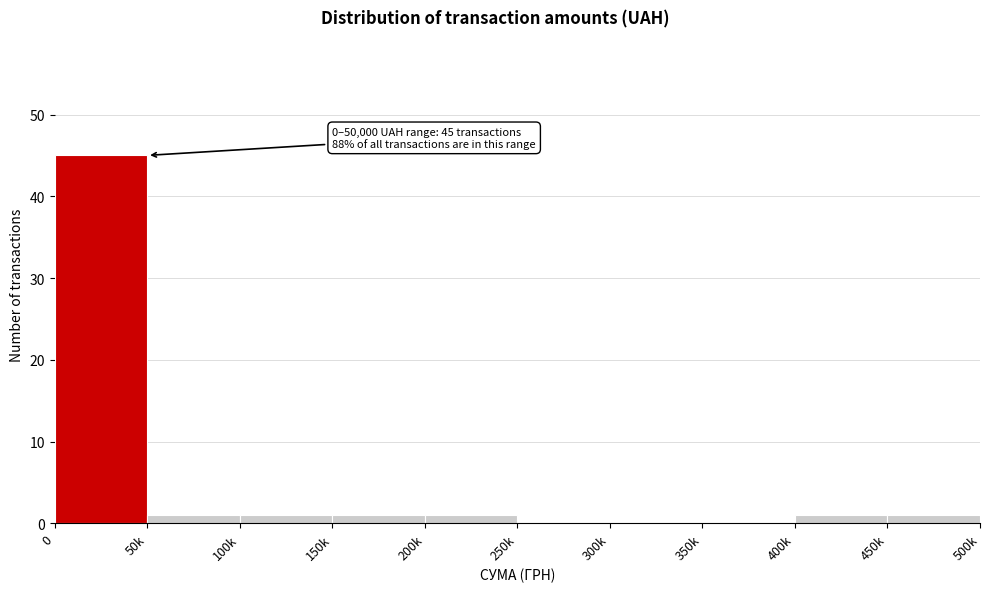

Reading left to right, what are all the values shown in this chart?

0=45	50k=1	100k=1	150k=1	200k=1	250k=0	300k=0	350k=0	400k=1	450k=1